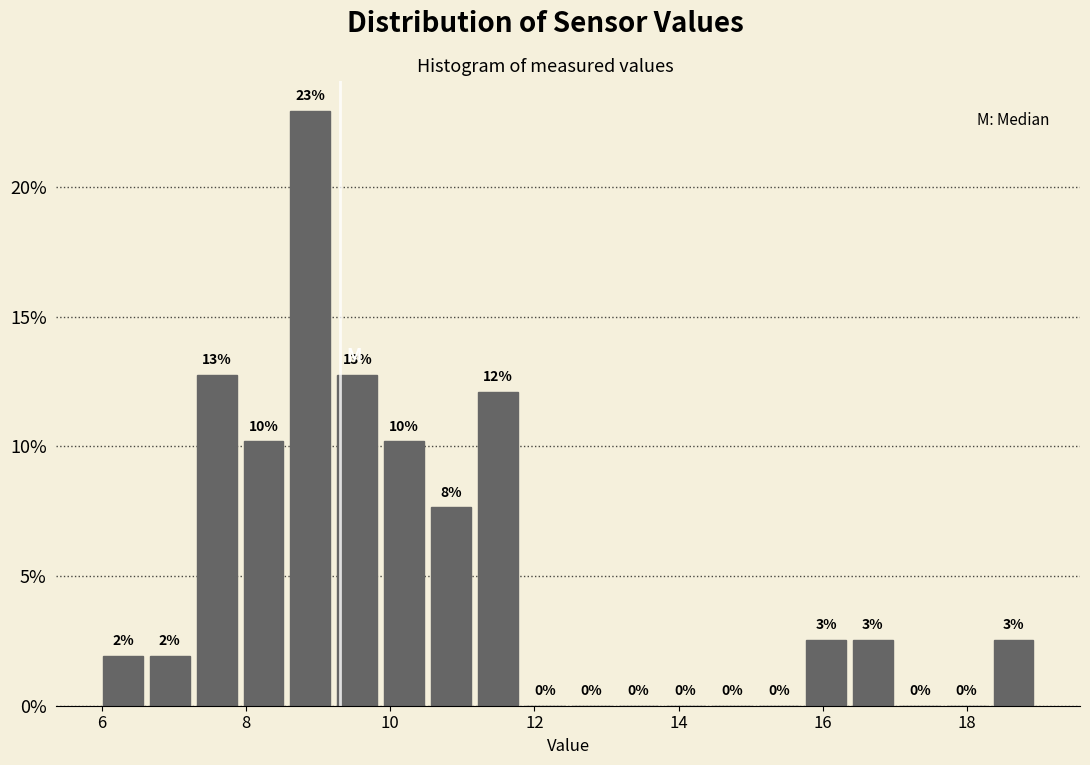

Read against the x-axis, roughly where is the centre of the tallest bar?

8.8